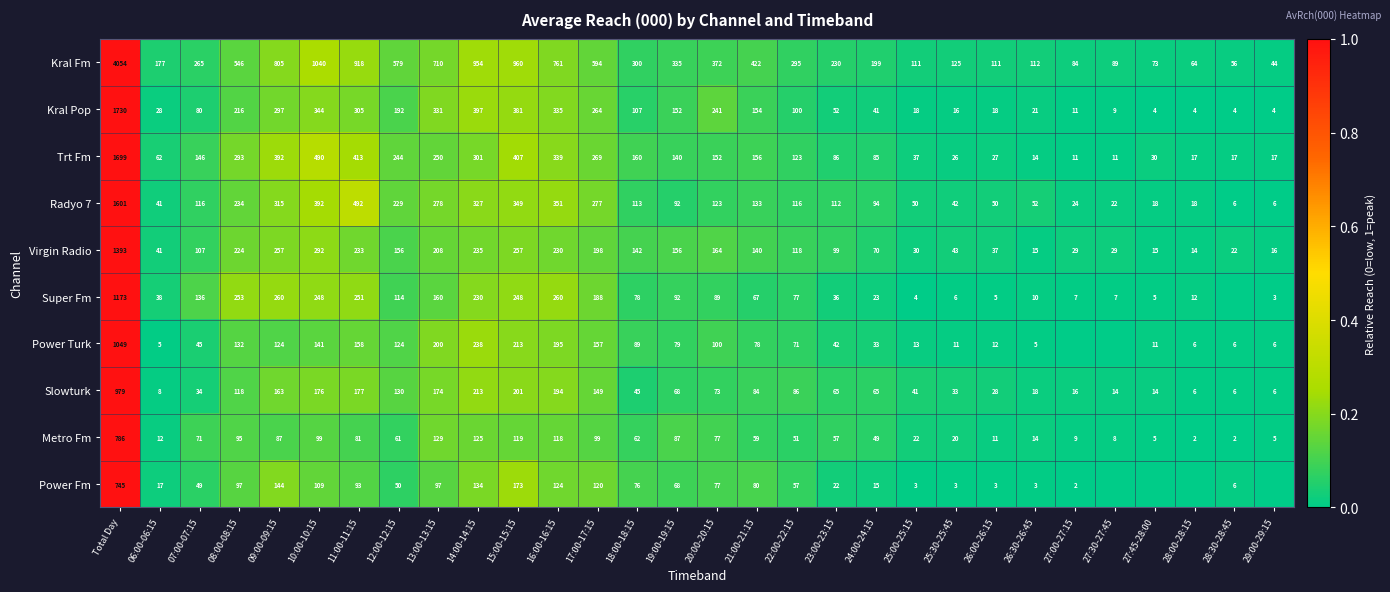

True or false: Virgin Radio has a value of 0.2 at 19:00-19:15.

False